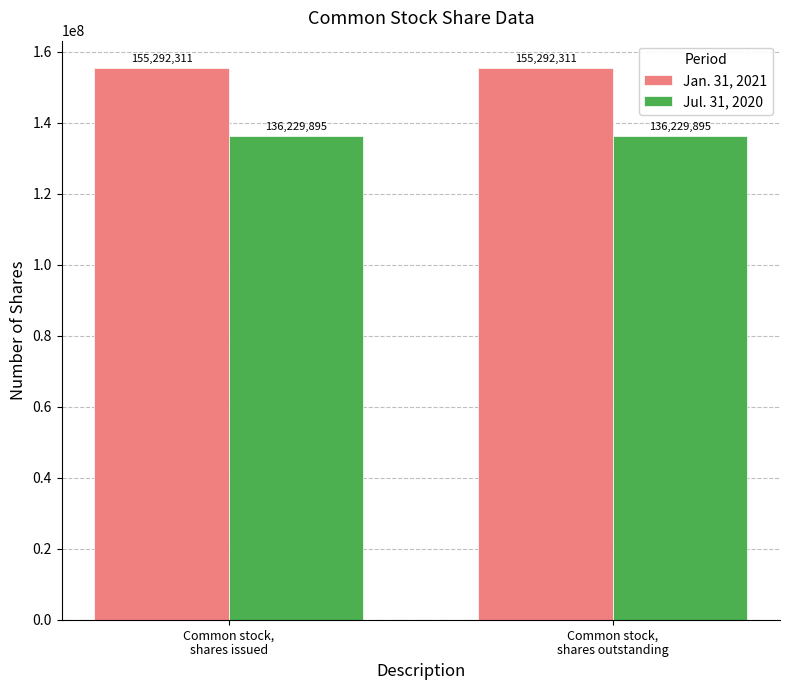

Is it true that Jan. 31, 2021 equals 155292311 at Common stock,
shares issued?

True